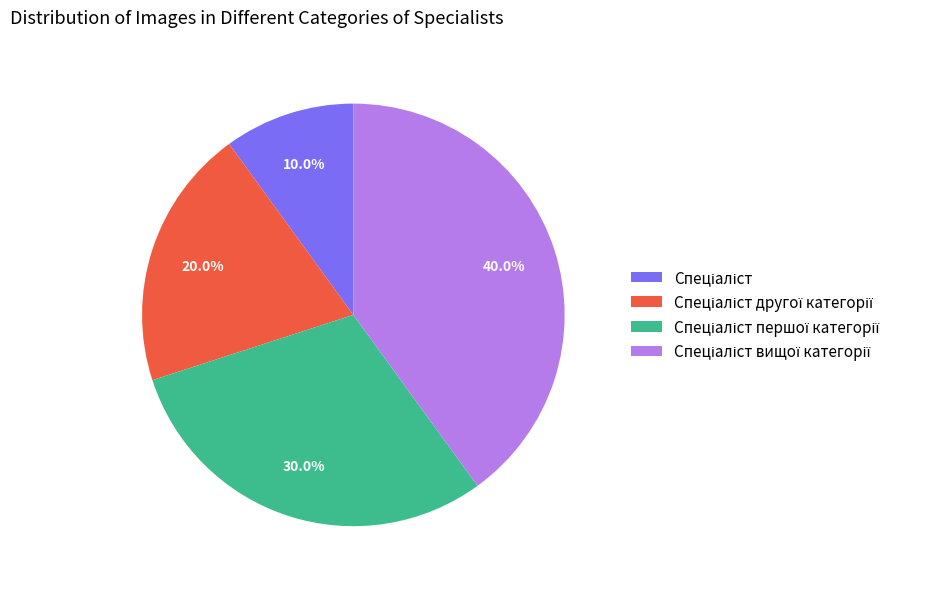

Does any single category account for the majority?

No